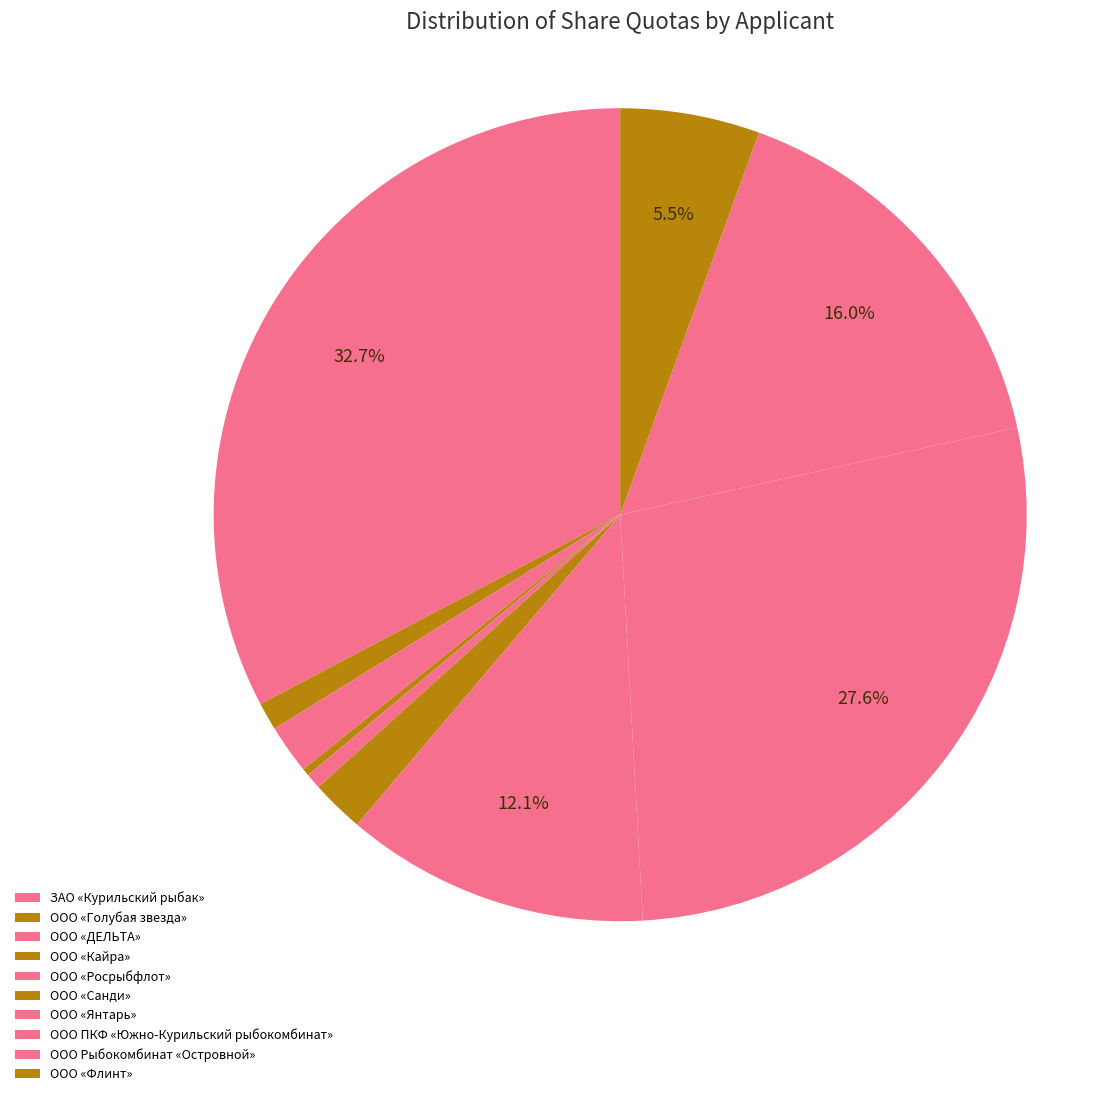

Does any single category account for the majority?

No